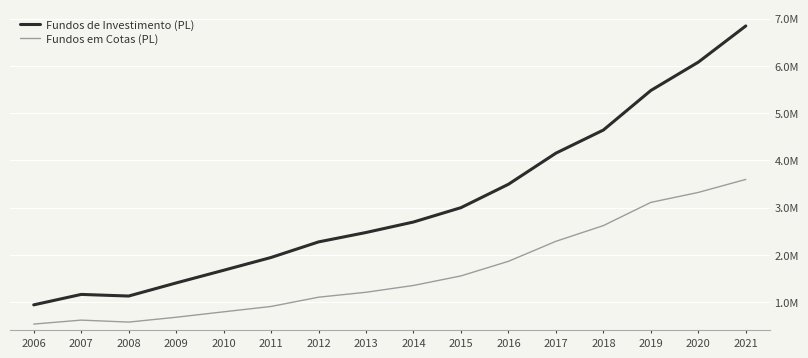

What are all the series names shown in the legend?

Fundos de Investimento (PL), Fundos em Cotas (PL)